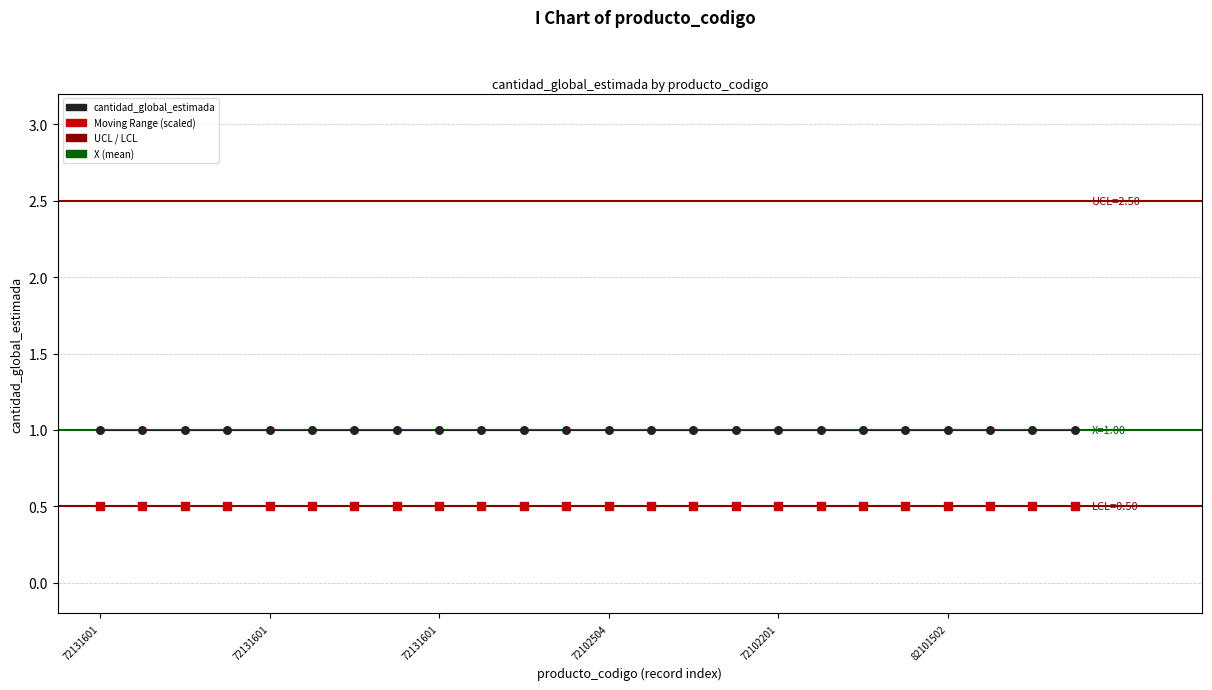

At which category is the sum across all series the highest?

72131601